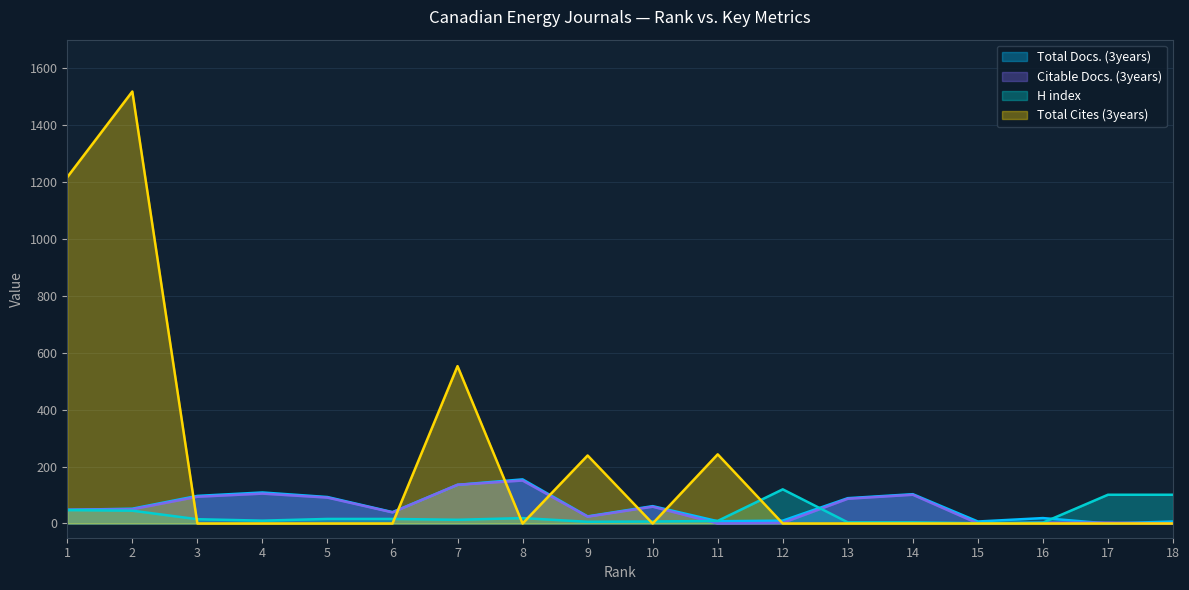

Reading right to left, list all the values displayed in this chart.

Total Docs. (3years): 7	0	19	7	103	89	10	8	61	25	155	136	40	93	109	97	52	48
Citable Docs. (3years): 0	3	3	0	101	87	2	0	59	24	151	136	39	91	105	94	50	48
H index: 101	101	3	1	4	4	120	9	7	6	19	13	16	16	10	15	45	47
Total Cites (3years): 0	0	0	0	0	0	0	243	0	239	0	553	0	0	0	0	1518	1217